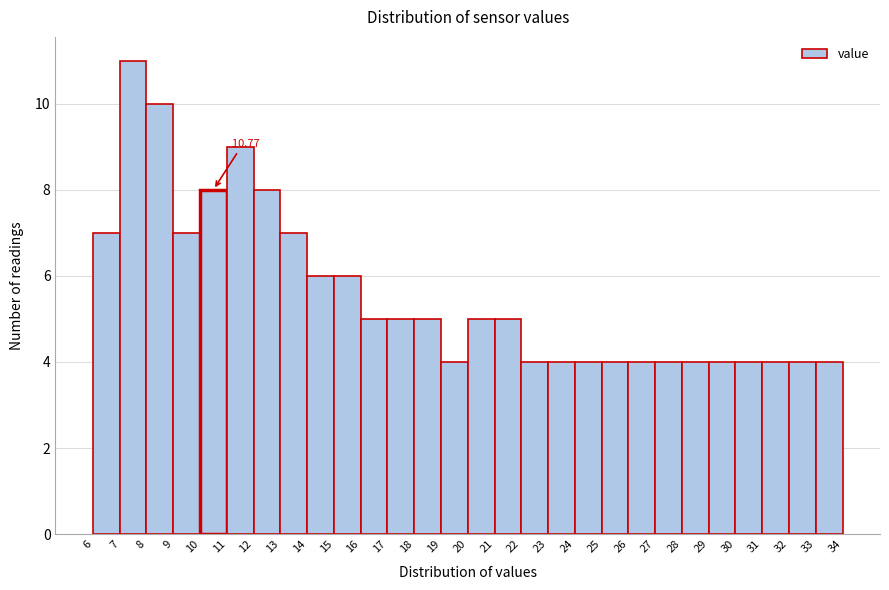

Over which range of the x-axis is the bar tallest?

7 to 8